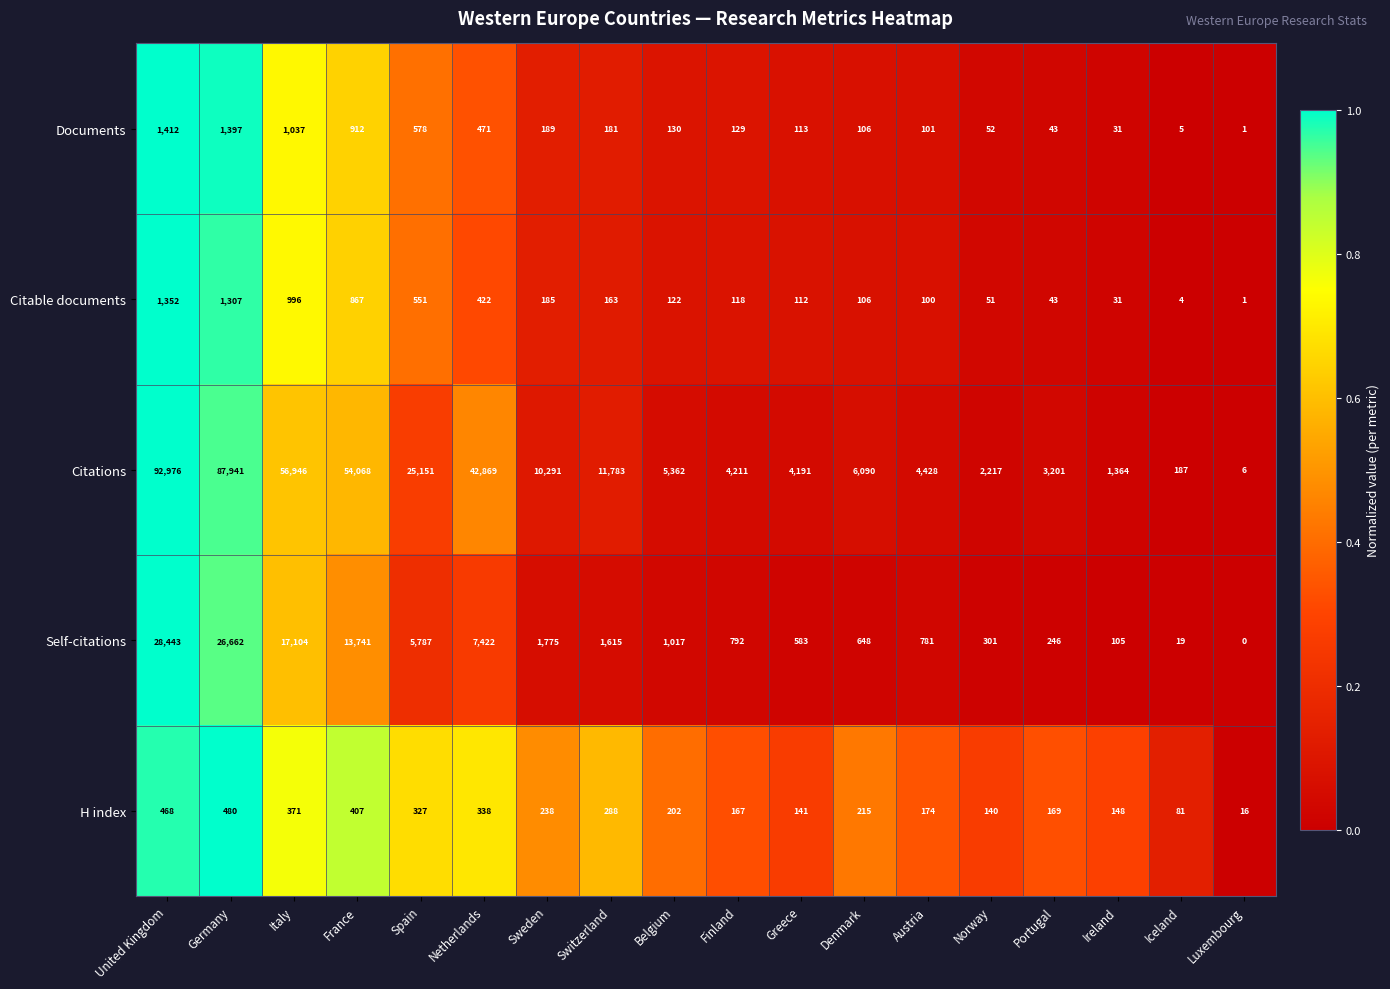

Rank the series by their maximum value, from highest to lowest.

Citations, Self-citations, Documents, Citable documents, H index